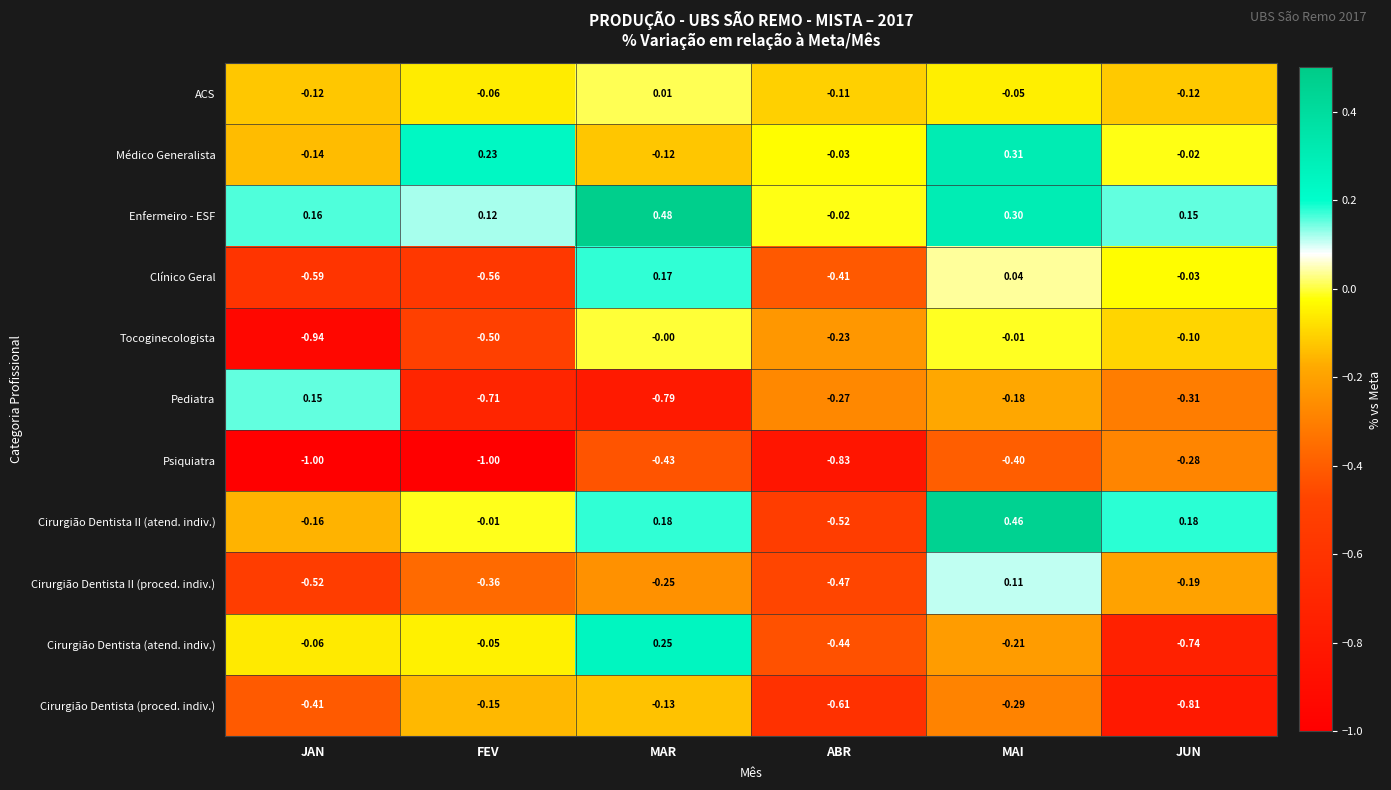

How many data points does each series have?

6